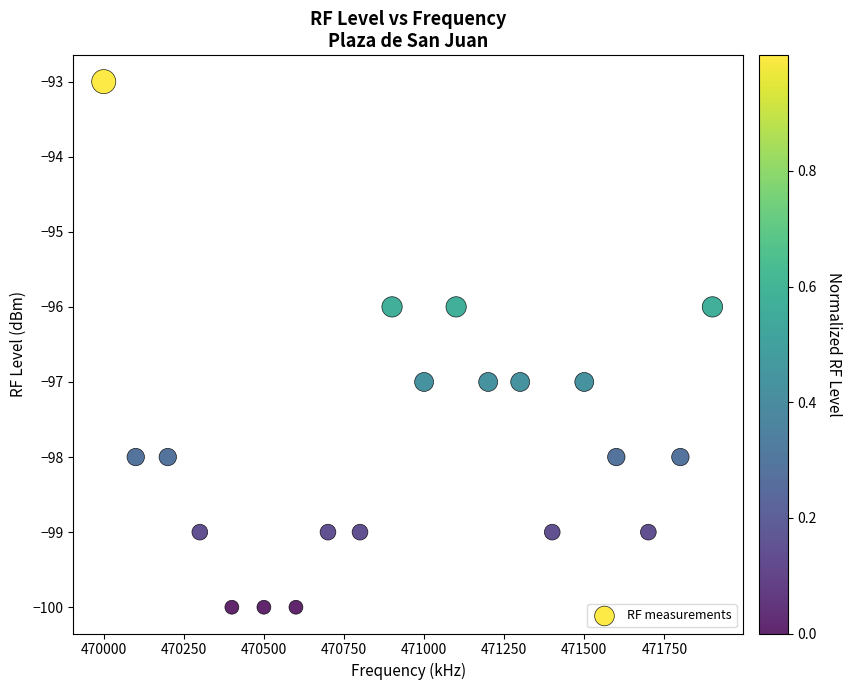

What is the range of Y values (max minus min)?

7